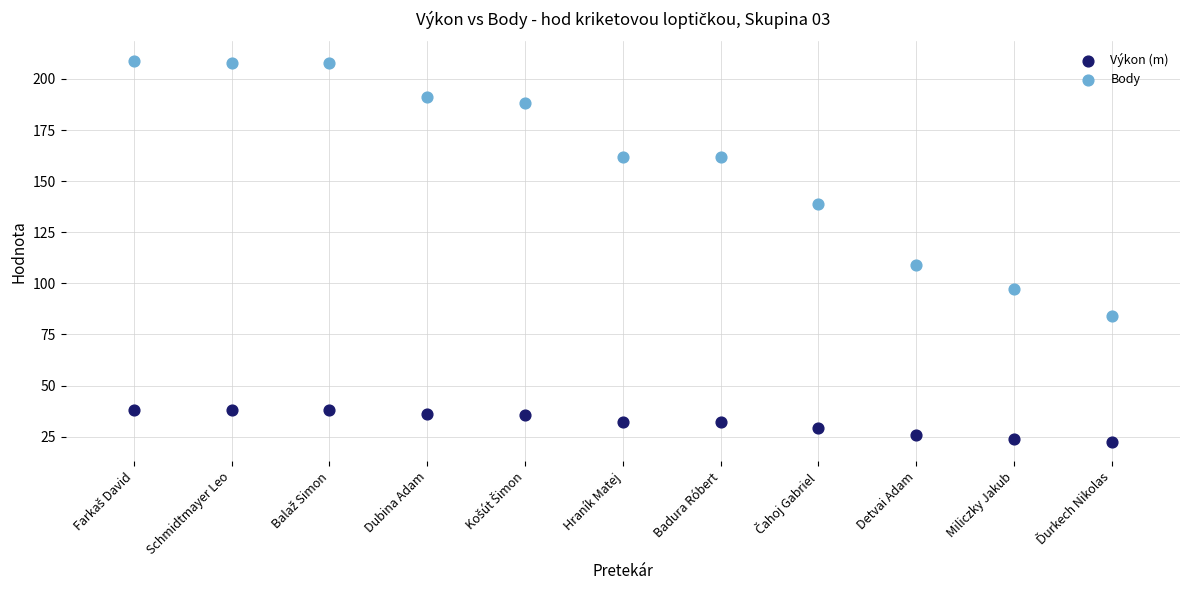

Which series contains the highest Y value?

Body